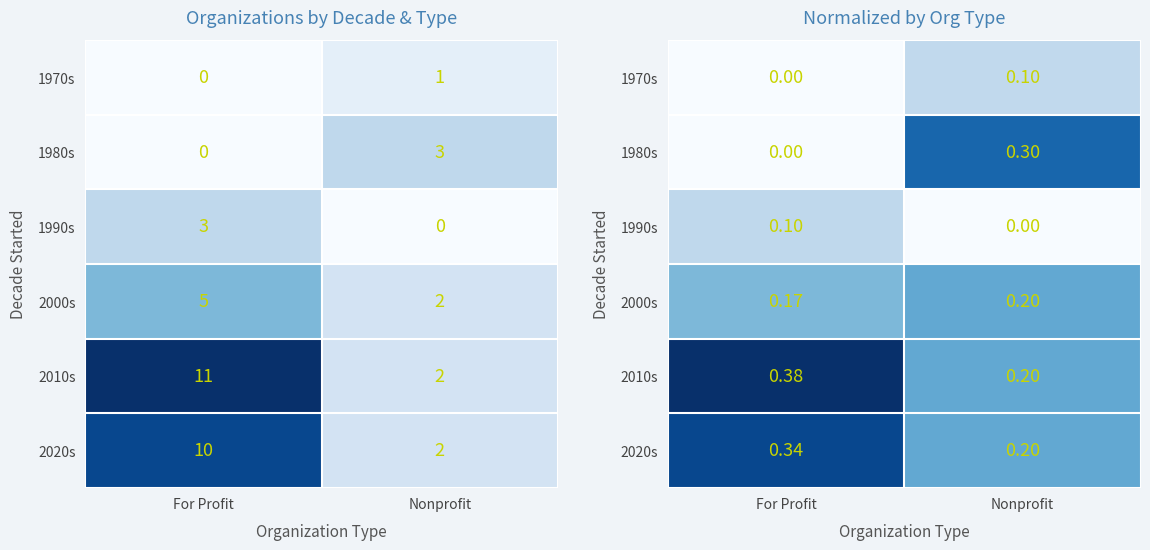

What is the average value of the 1990s series?

0.1